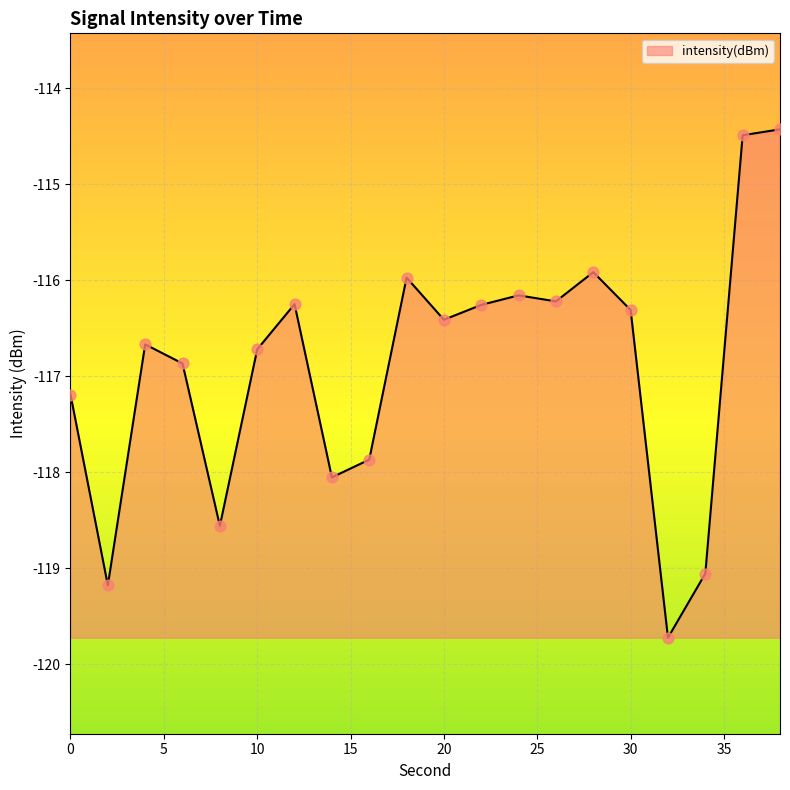

What is the minimum value shown in the chart?

-119.7